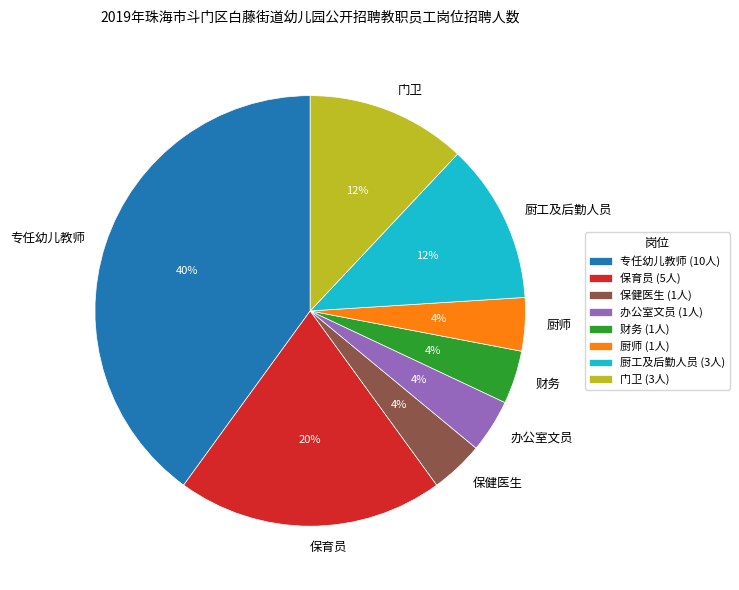

How many slices are in this pie chart?

8